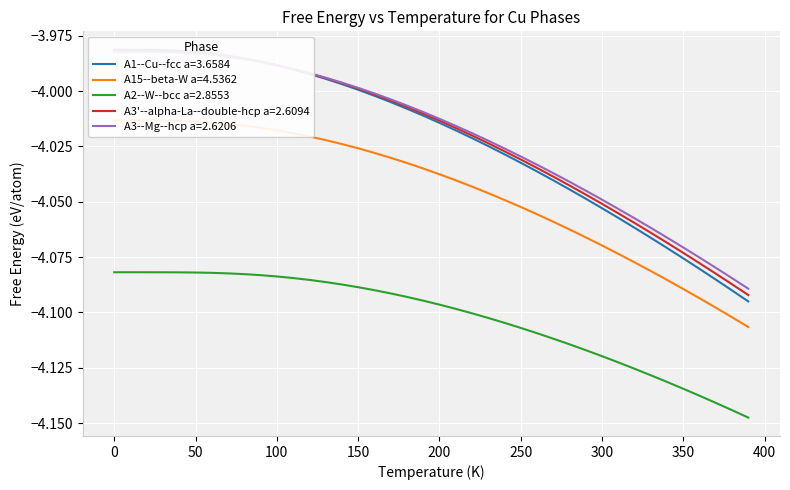

How many categories are shown in the chart?

40